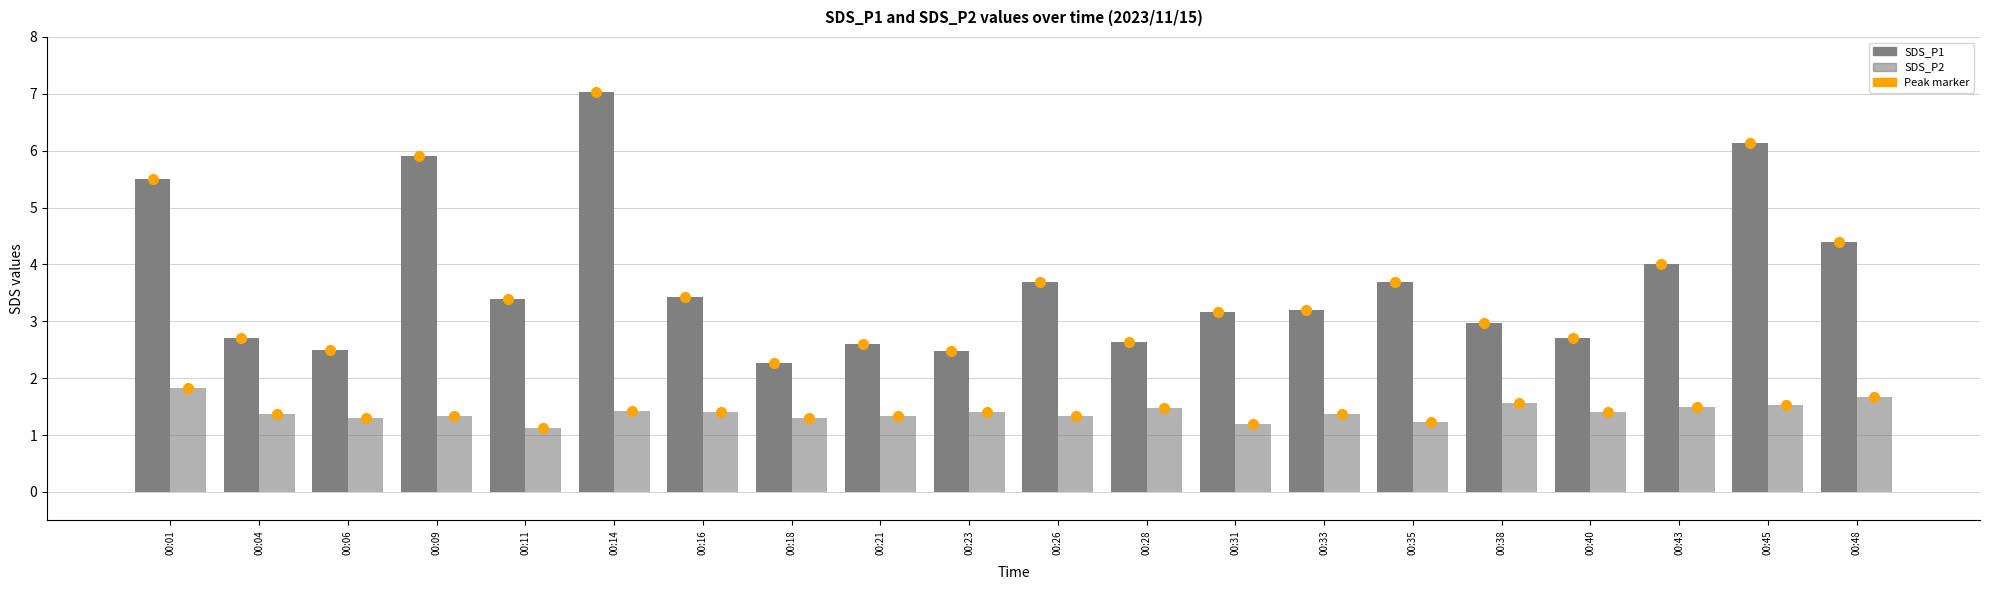

Does the chart contain any negative values?

No